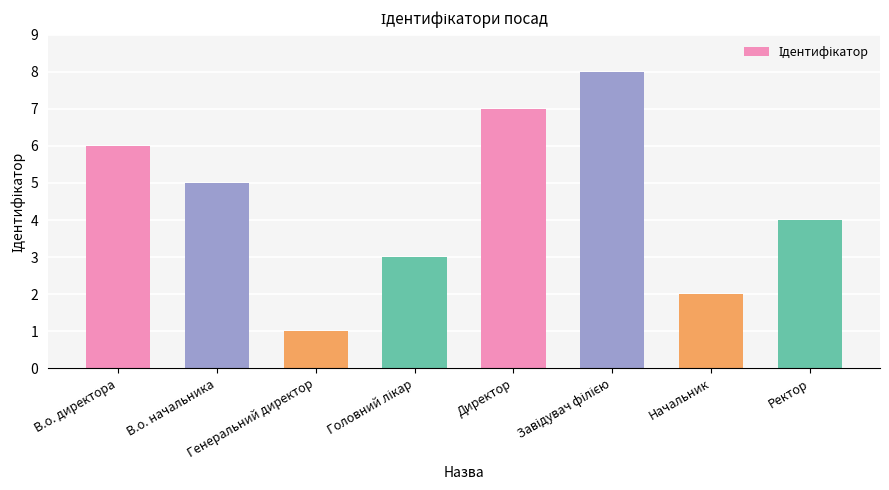

At which category does the chart reach its minimum across all series?

Генеральний директор